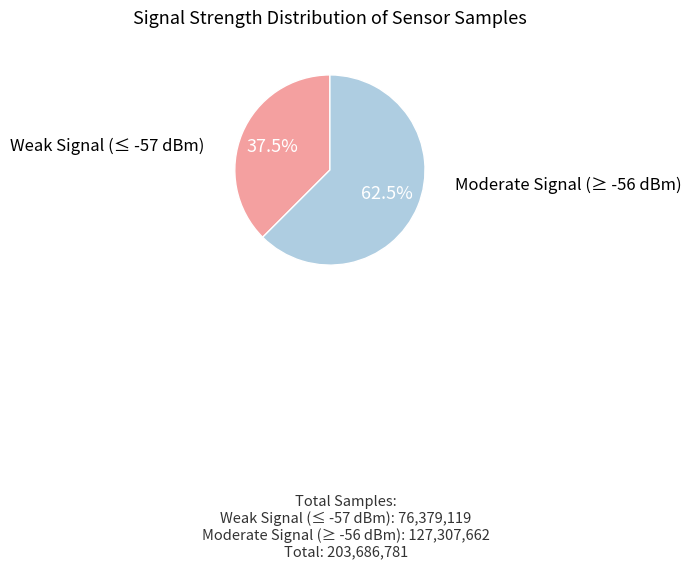

Does any single category account for the majority?

Yes